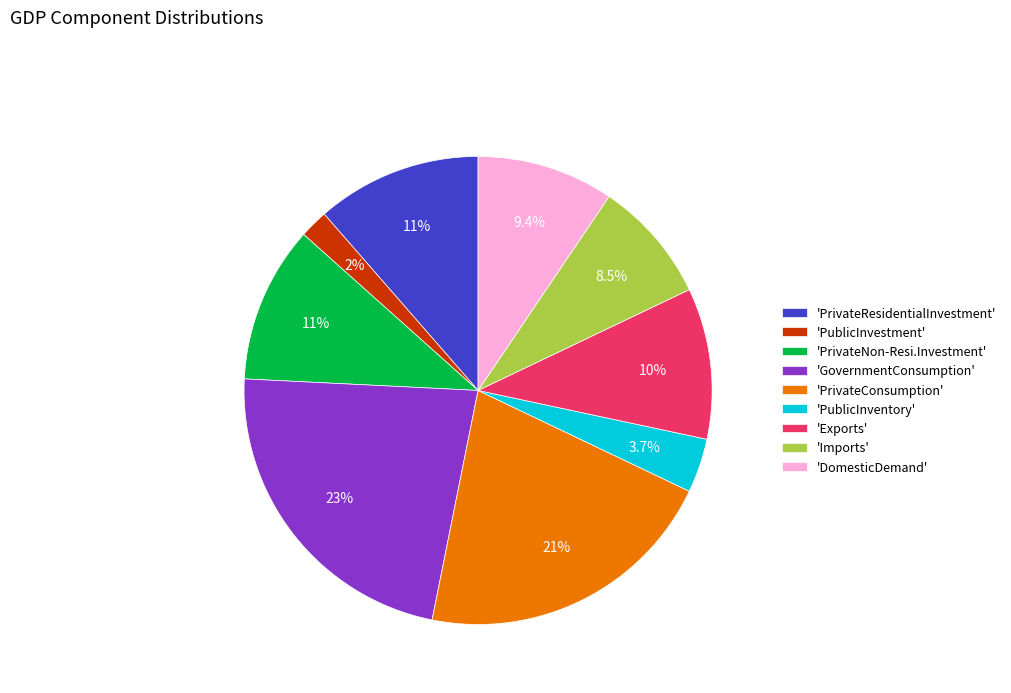

What percentage do 'Imports' and 'PublicInventory' together represent?

12.2%